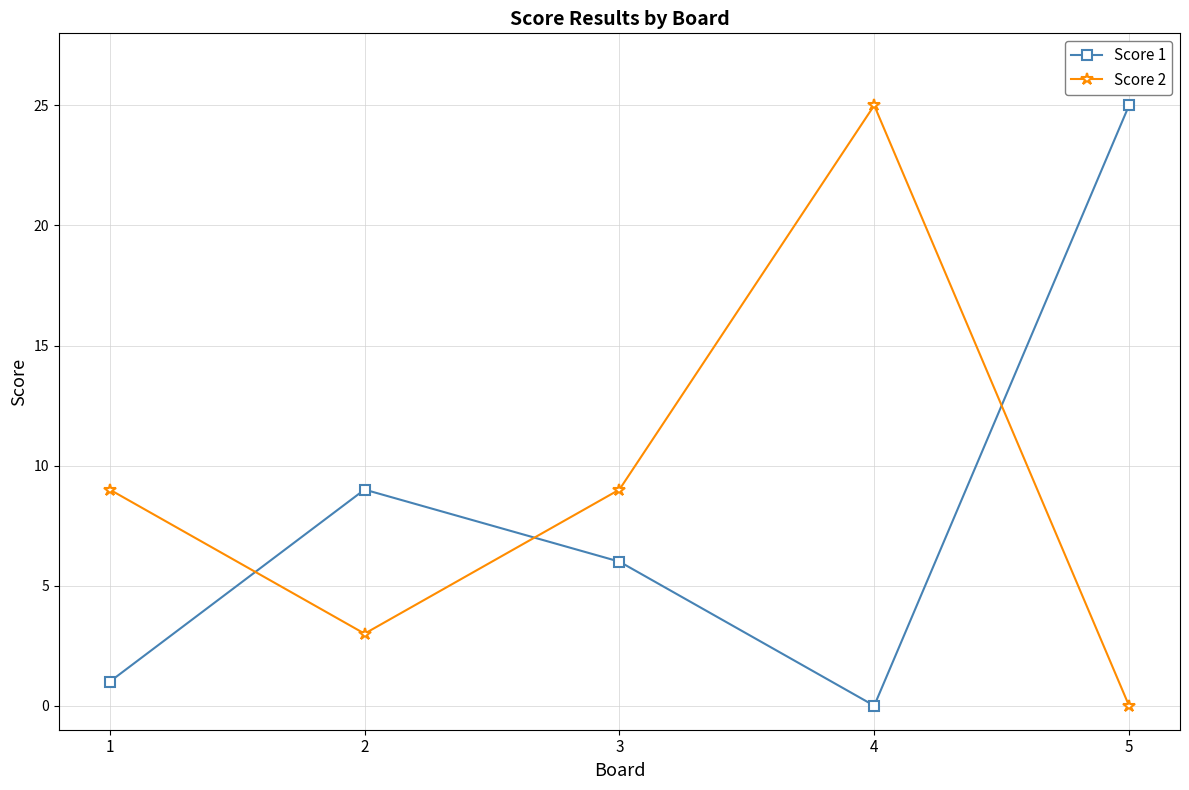

How many intersections are there between Score 2 and Score 1?

3